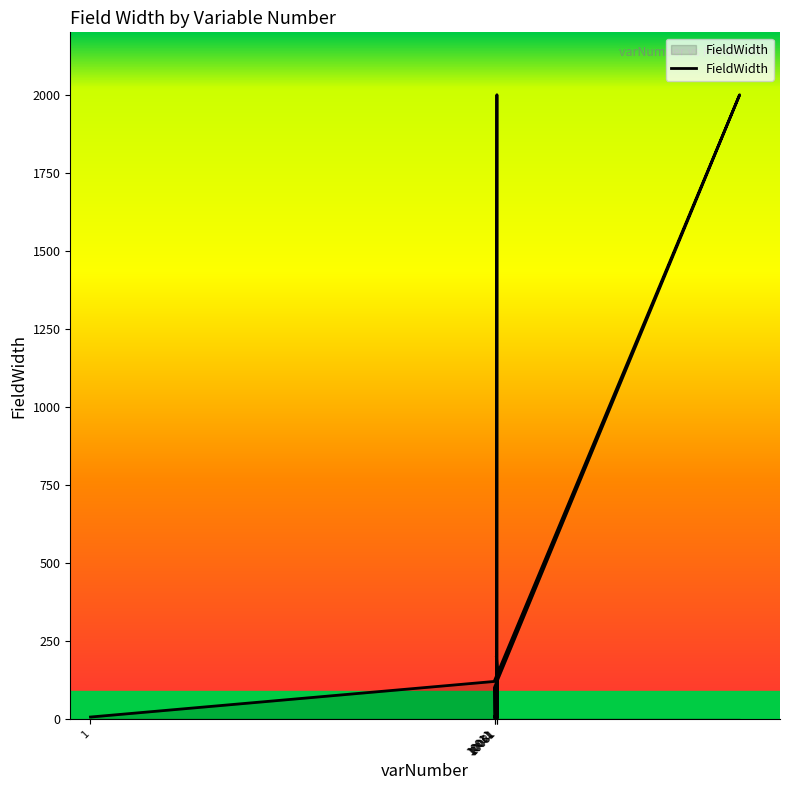

How many distinct data groups are displayed?

1